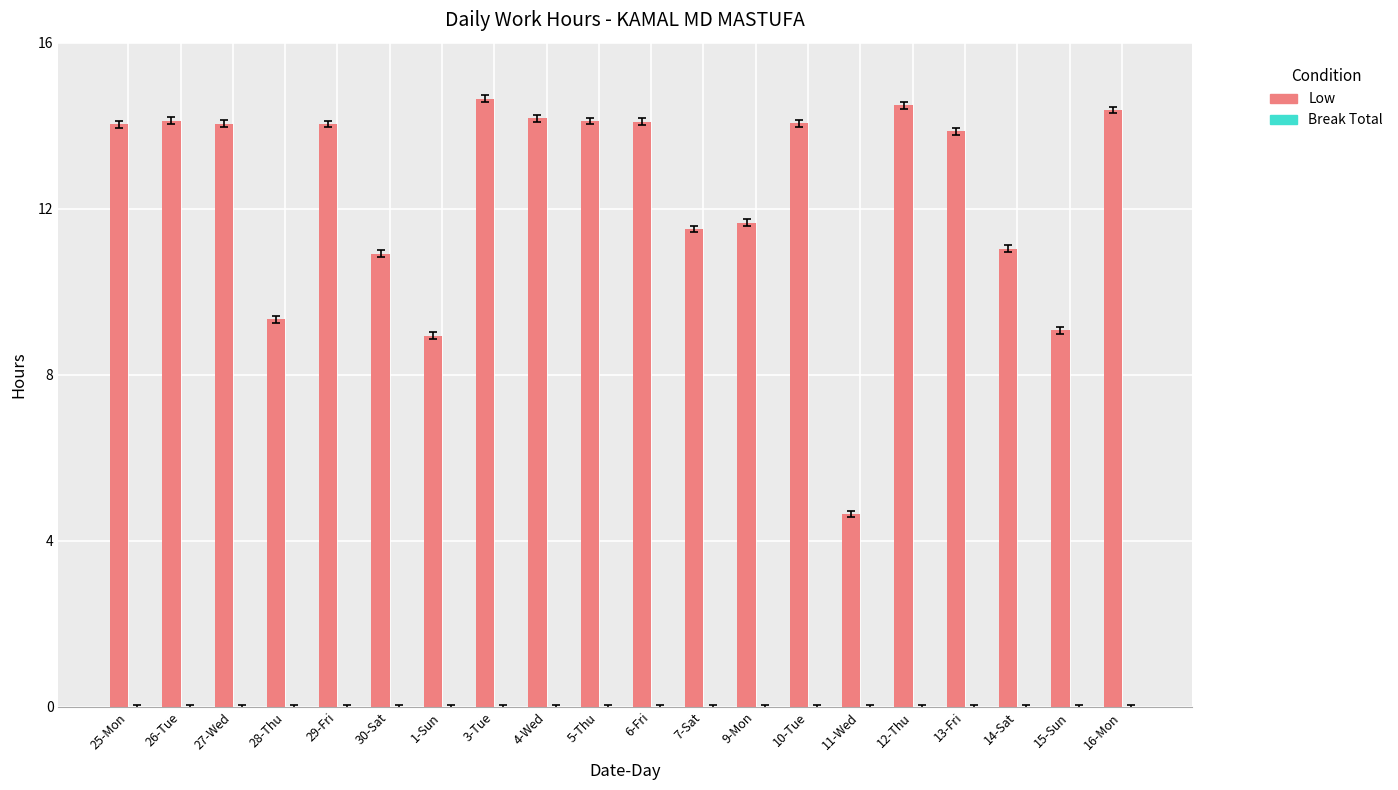

What is the smallest value displayed?

4.6